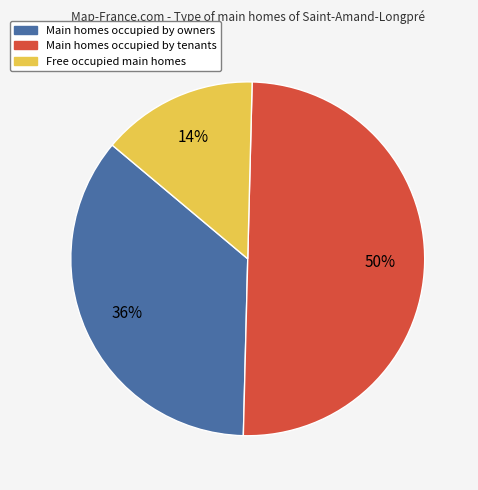

To the nearest percent, what is the average slice percentage?

33%